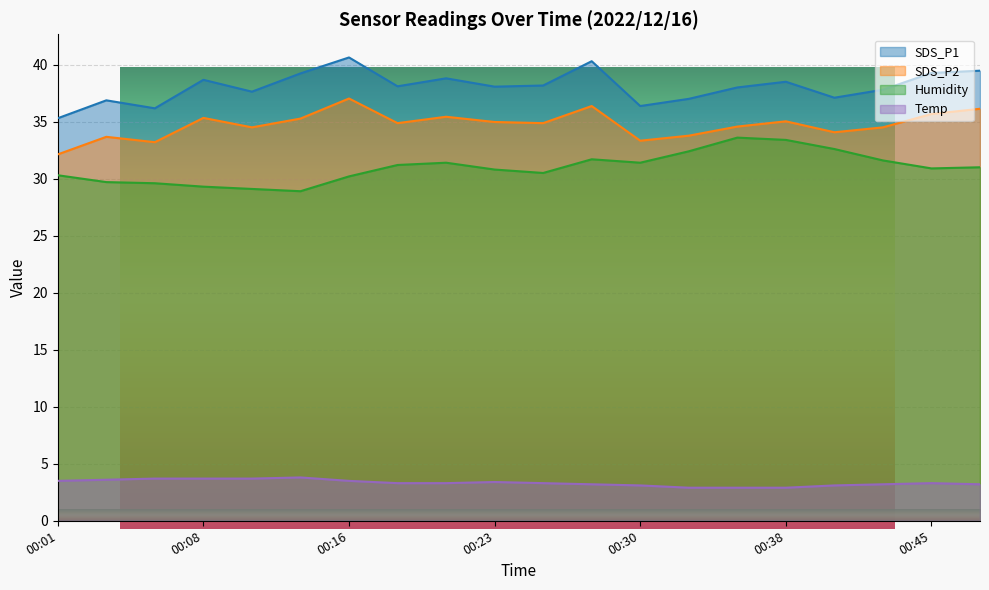

How many lines are shown in the chart?

4